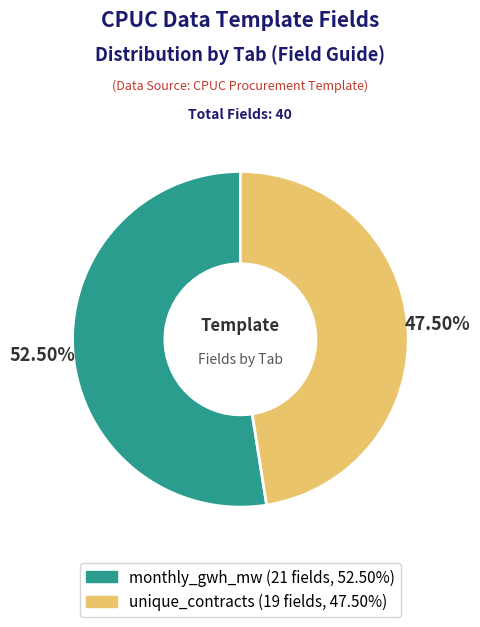

What is the majority slice?

monthly_gwh_mw